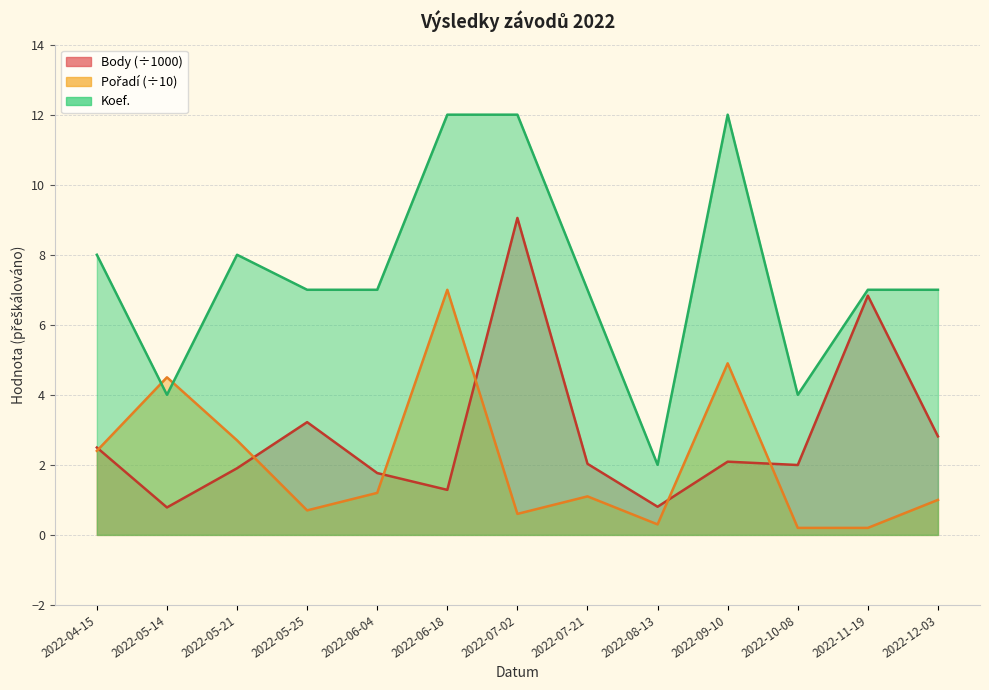

The Koef. series shows 7.0 at 2022-05-25. True or false?

True